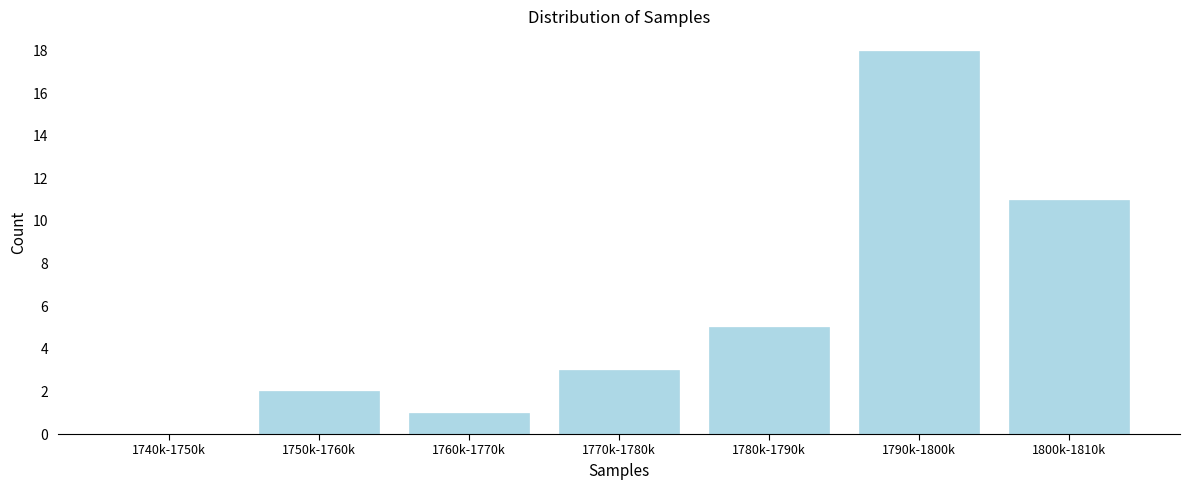

Reading right to left, extract all data points from this chart.

1800k-1810k=11	1790k-1800k=18	1780k-1790k=5	1770k-1780k=3	1760k-1770k=1	1750k-1760k=2	1740k-1750k=0